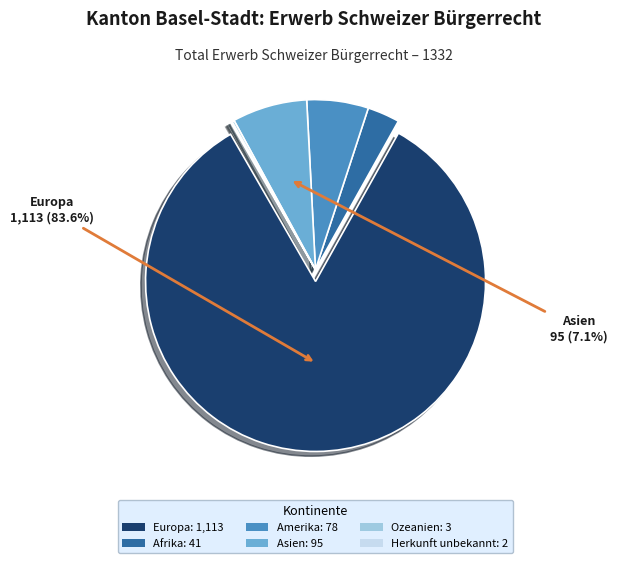

Is there any slice that represents more than half of the pie?

Yes